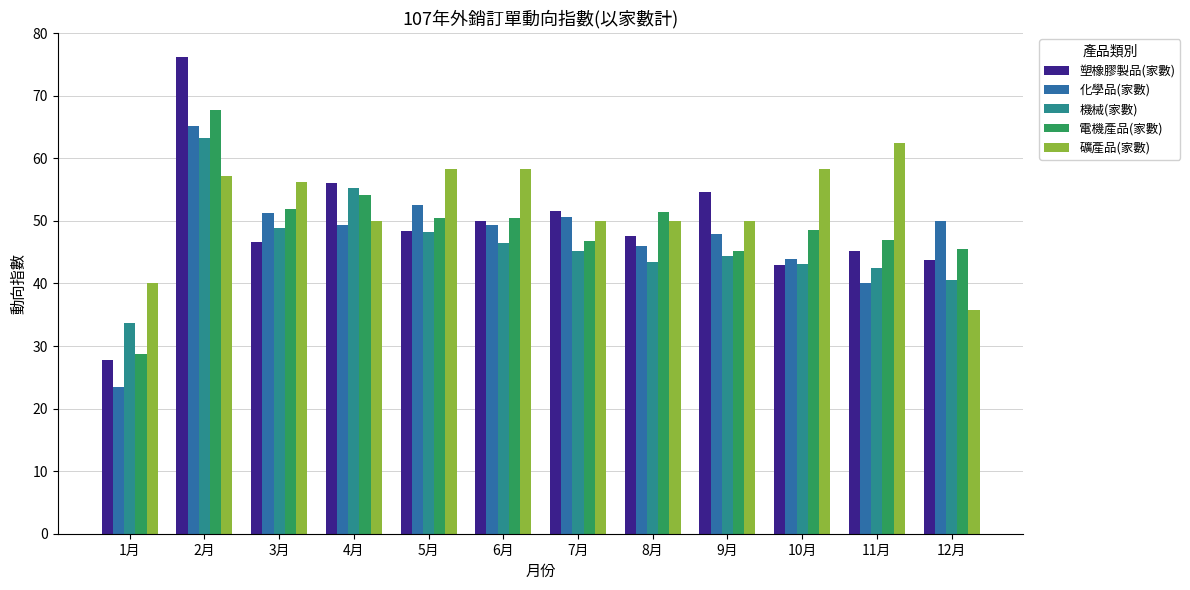

The 塑橡膠製品(家數) series shows 43.0 at 10月. True or false?

True